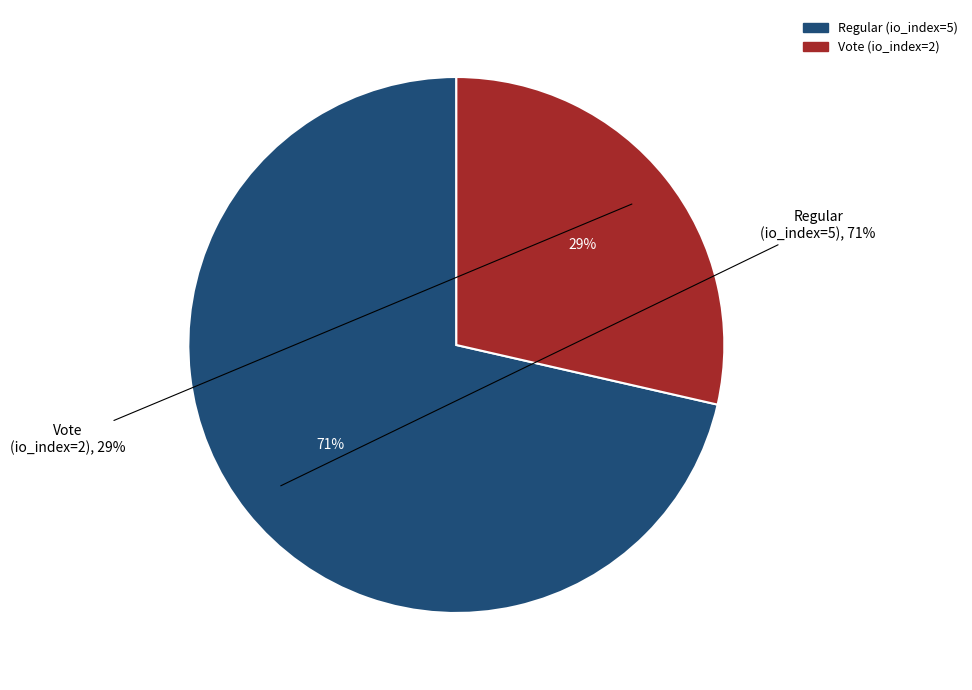

To the nearest percent, what percentage of the pie is Regular (io_index=5)?

71%